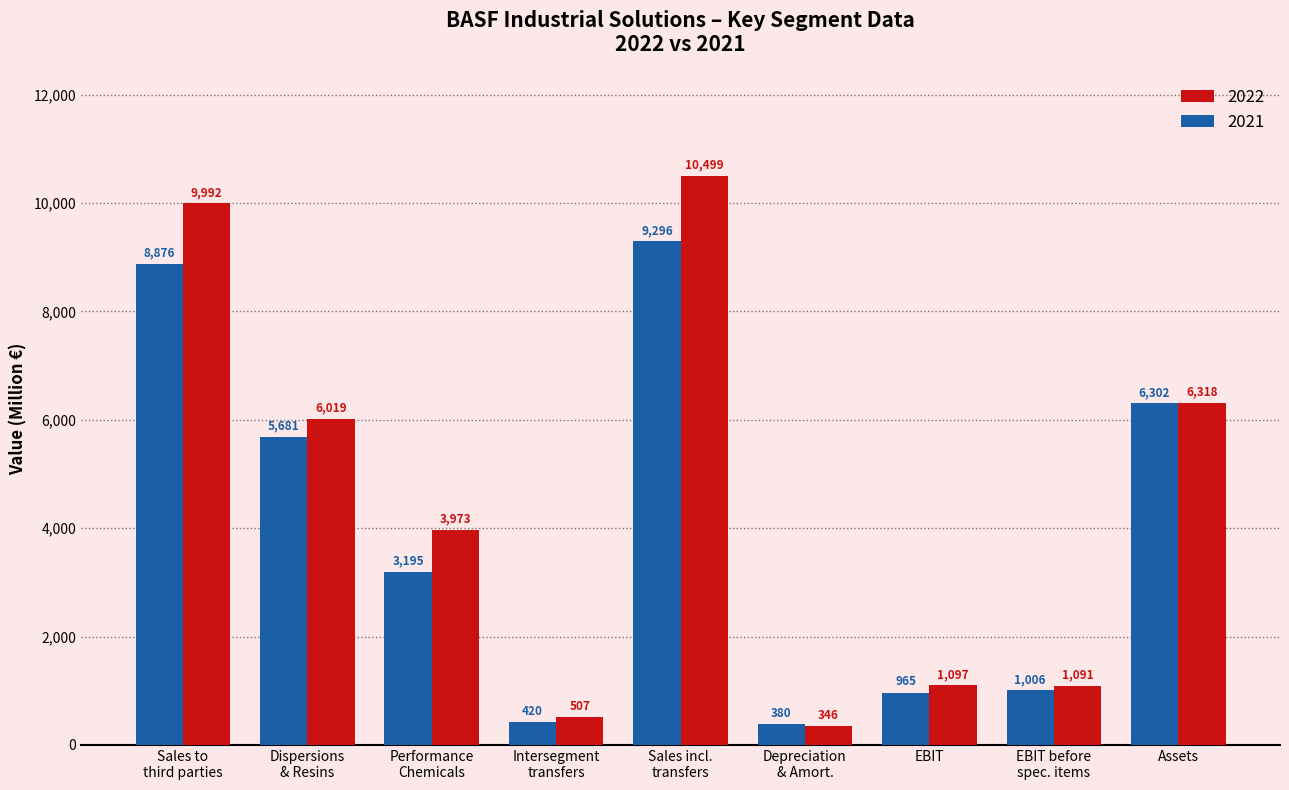

List the series in order of their overall mean, lowest first.

2021, 2022